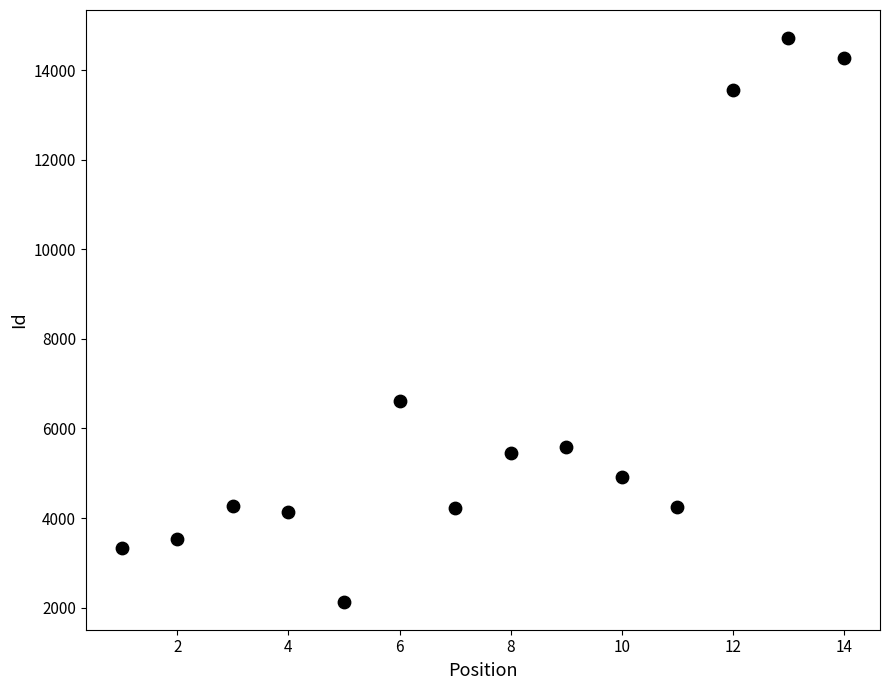

What Y value in the scatter plot is closest to 8424?

6609